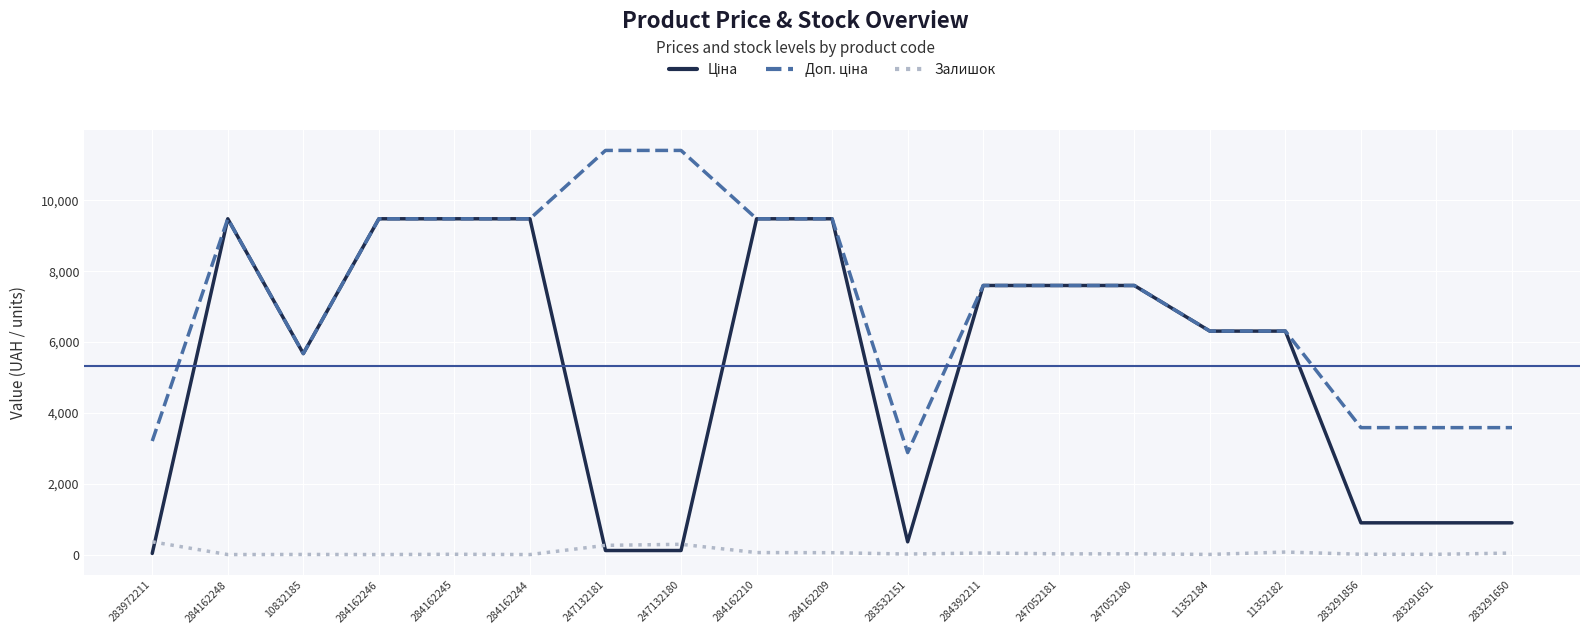

What is the highest value of the Залишок series?

360.0